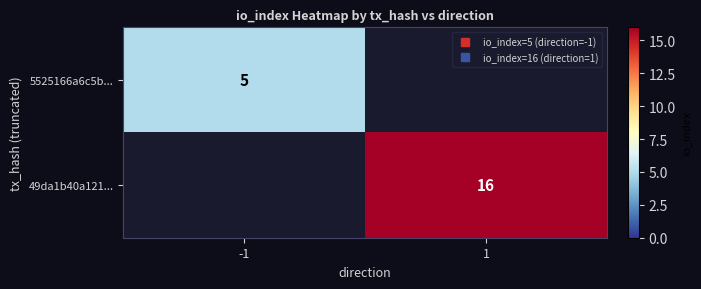

What is the sum of the 49da1b40a121... values at 1 and -1?

16